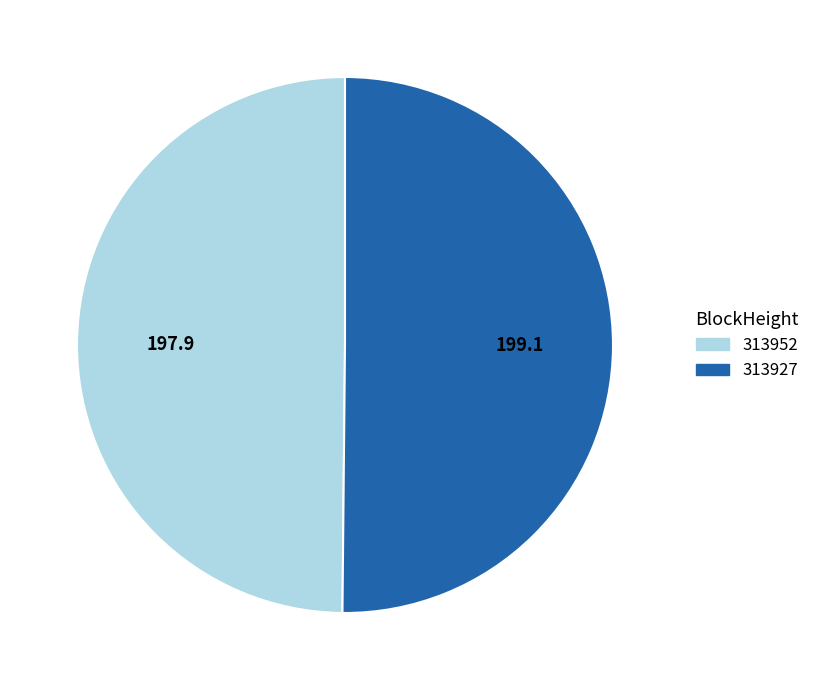

Is the sum of 313927 and 313952 greater than half?

Yes